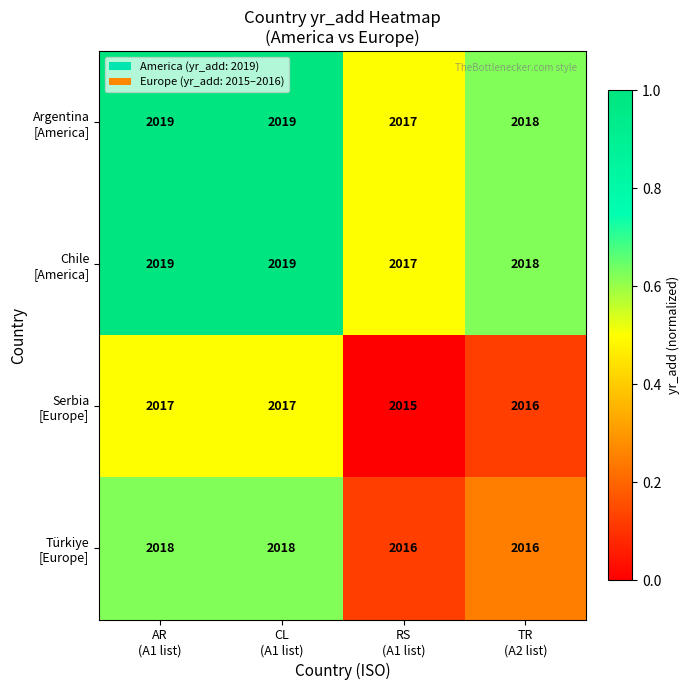

What is the greatest value displayed?

2019